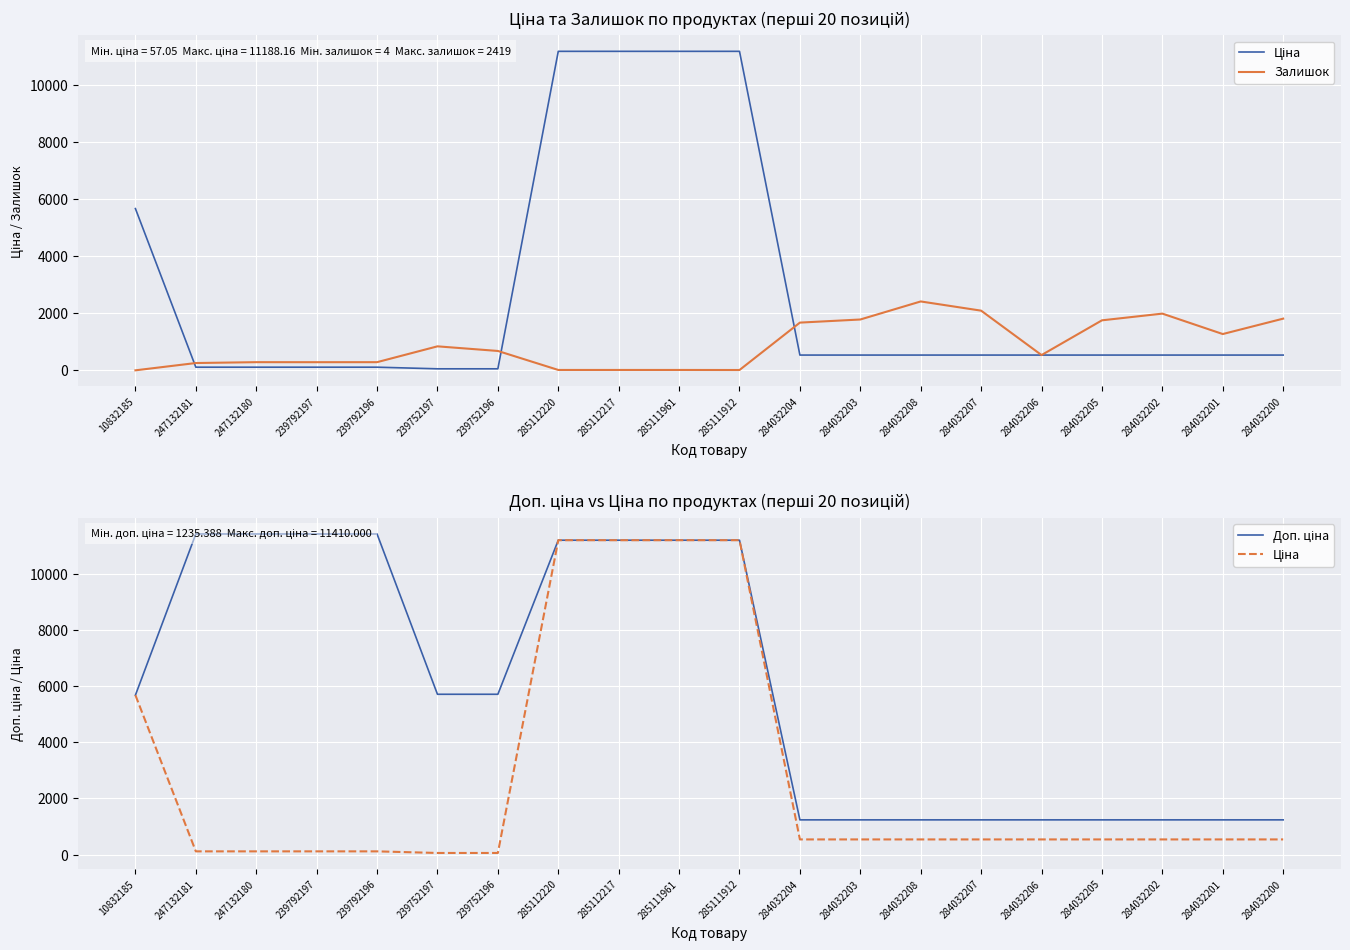

Reading left to right, what are all the values shown in this chart?

Ціна: 10832185=5673.8	247132181=114.1	247132180=114.1	239792197=114.1	239792196=114.1	239752197=57.0	239752196=57.0	285112220=11188.2	285112217=11188.2	285111961=11188.2	285111912=11188.2	284032204=539.0	284032203=539.0	284032208=539.0	284032207=539.0	284032206=539.0	284032205=539.0	284032202=539.0	284032201=539.0	284032200=539.0
Залишок: 10832185=4.0	247132181=260.0	247132180=290.0	239792197=289.0	239792196=290.0	239752197=845.0	239752196=683.0	285112220=17.0	285112217=17.0	285111961=17.0	285111912=15.0	284032204=1677.0	284032203=1786.0	284032208=2419.0	284032207=2096.0	284032206=539.0	284032205=1757.0	284032202=1992.0	284032201=1276.0	284032200=1816.0
Доп. ціна: 10832185=5673.8	247132181=11410.0	247132180=11410.0	239792197=11410.0	239792196=11410.0	239752197=5705.0	239752196=5705.0	285112220=11188.2	285112217=11188.2	285111961=11188.2	285111912=11188.2	284032204=1235.4	284032203=1235.4	284032208=1235.4	284032207=1235.4	284032206=1235.4	284032205=1235.4	284032202=1235.4	284032201=1235.4	284032200=1235.4